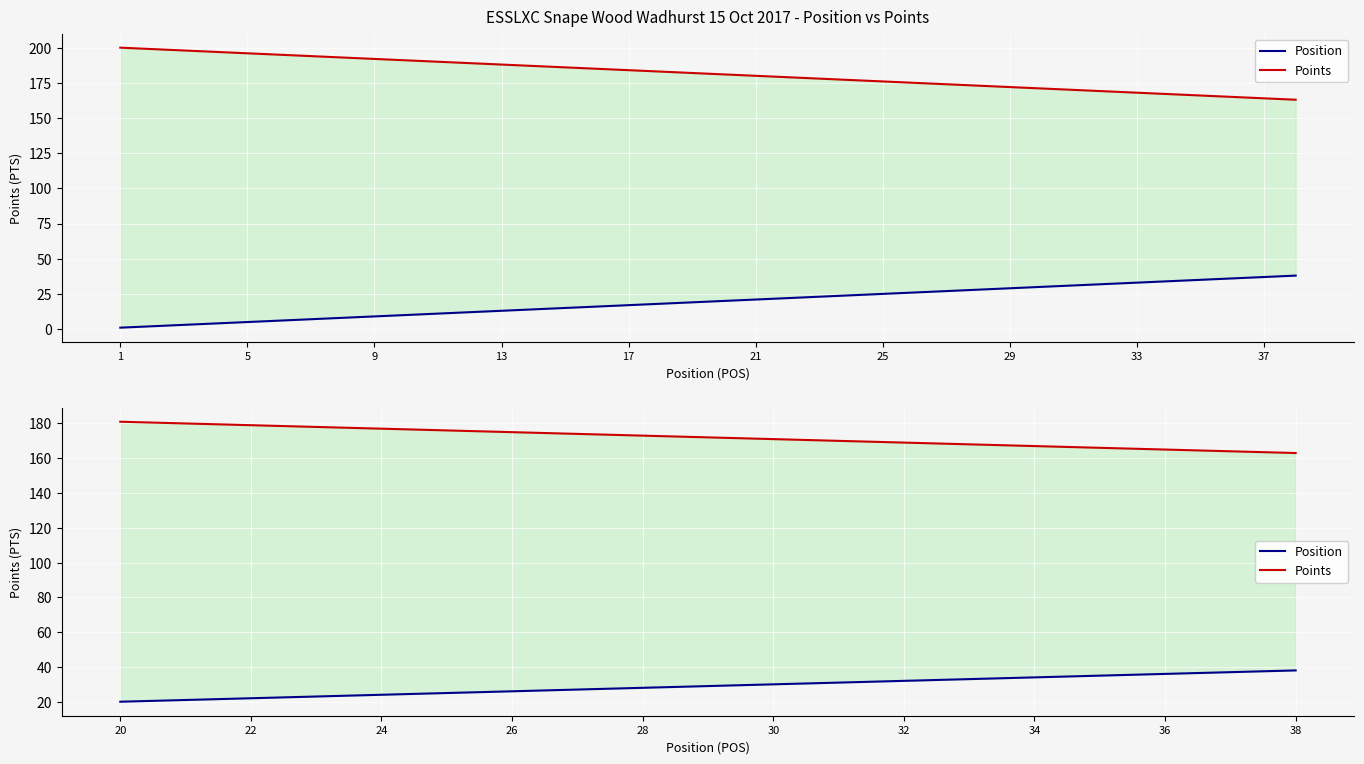

What is the difference between the maximum and second lowest values in the Points series?

17